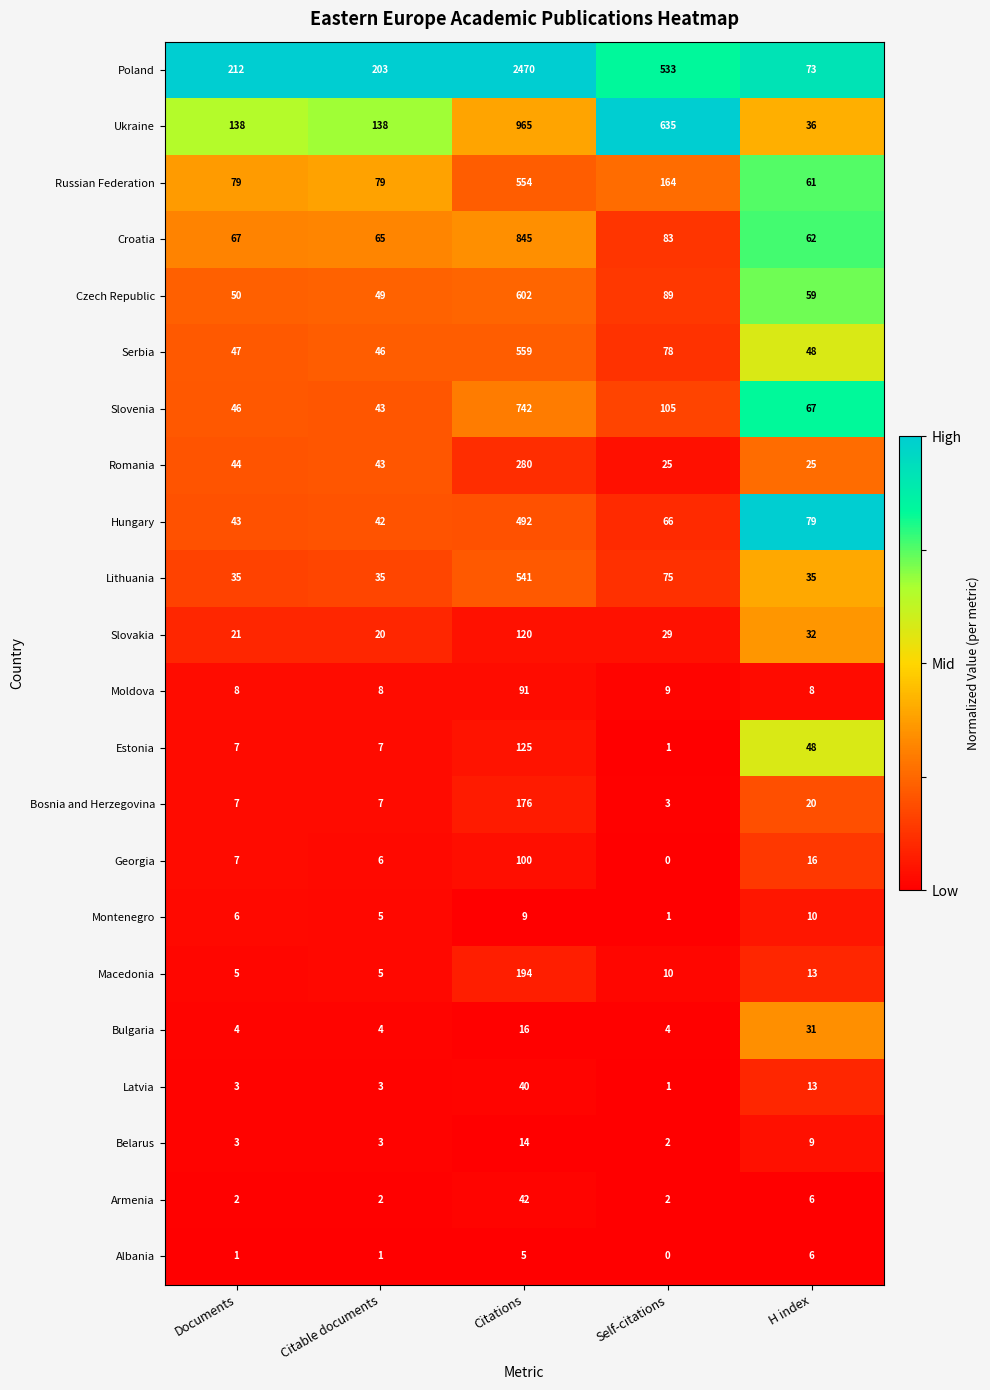

Is the value of Poland at Documents greater than the value of Lithuania at H index?

Yes